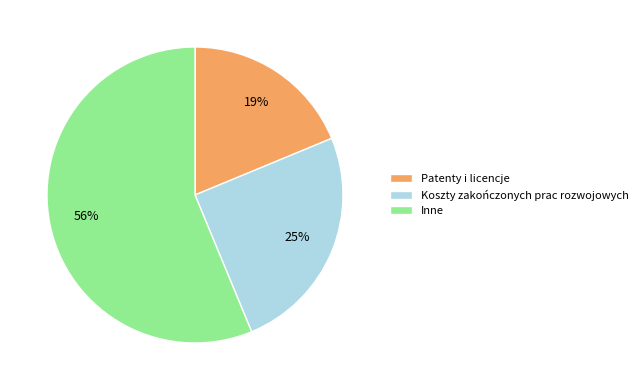

Do Patenty i licencje and Koszty zakończonych prac rozwojowych together represent more than half of the pie?

No